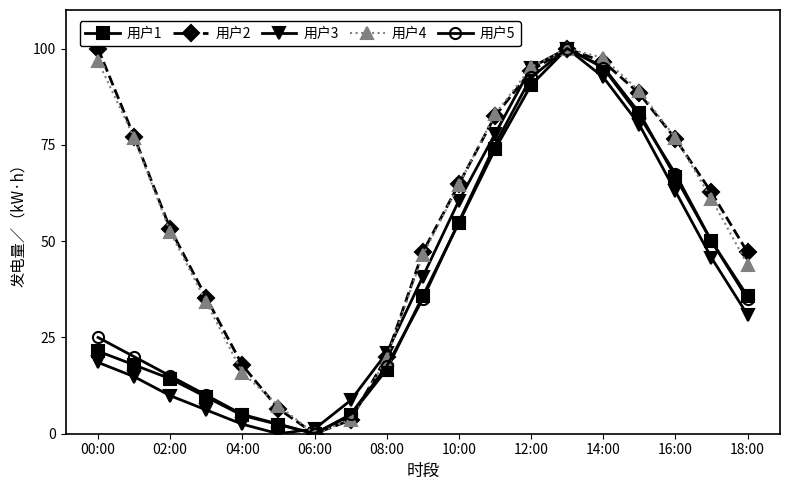

What is the value of the 用户4 point at the 15th from the left?

97.6